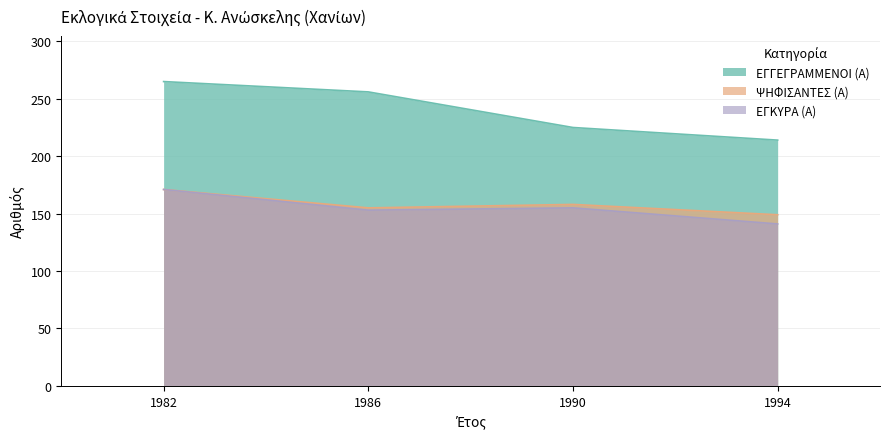

List the series in order of their peak value, highest first.

ΕΓΓΕΓΡΑΜΜΕΝΟΙ (Α), ΨΗΦΙΣΑΝΤΕΣ (Α), ΕΓΚΥΡΑ (Α)